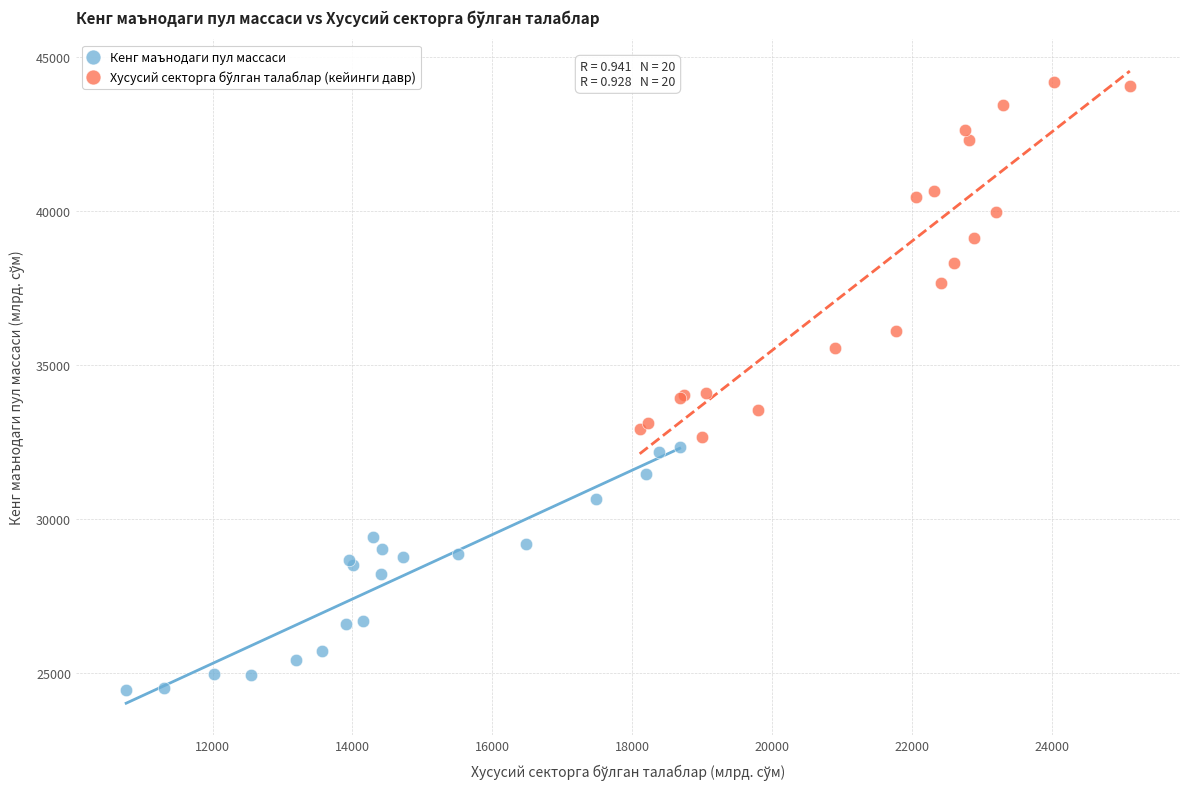

Which series contains the lowest Y value?

Кенг маънодаги пул массаси